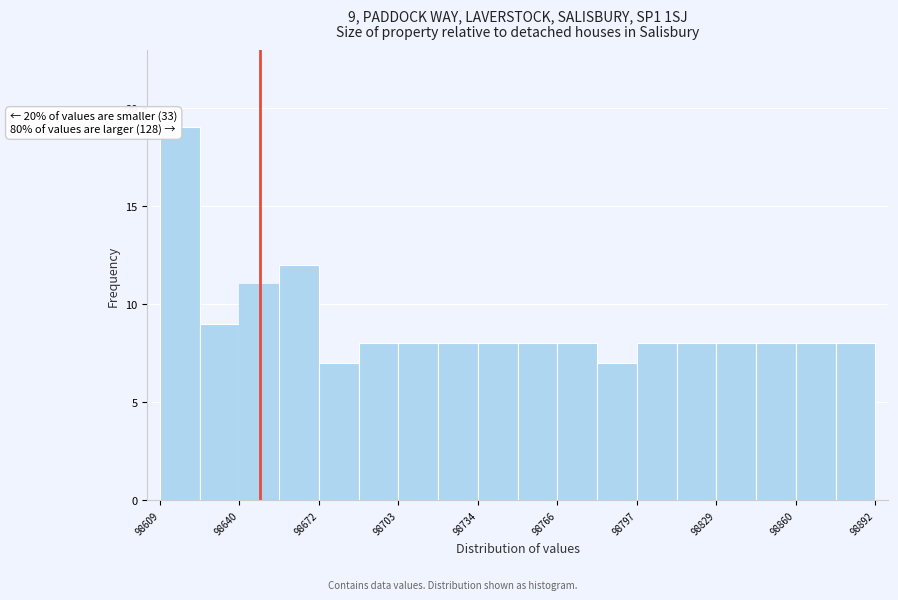

Around what value on the x-axis is the tallest bar? Give the approximate position of its centre, as read against the axis.

98615